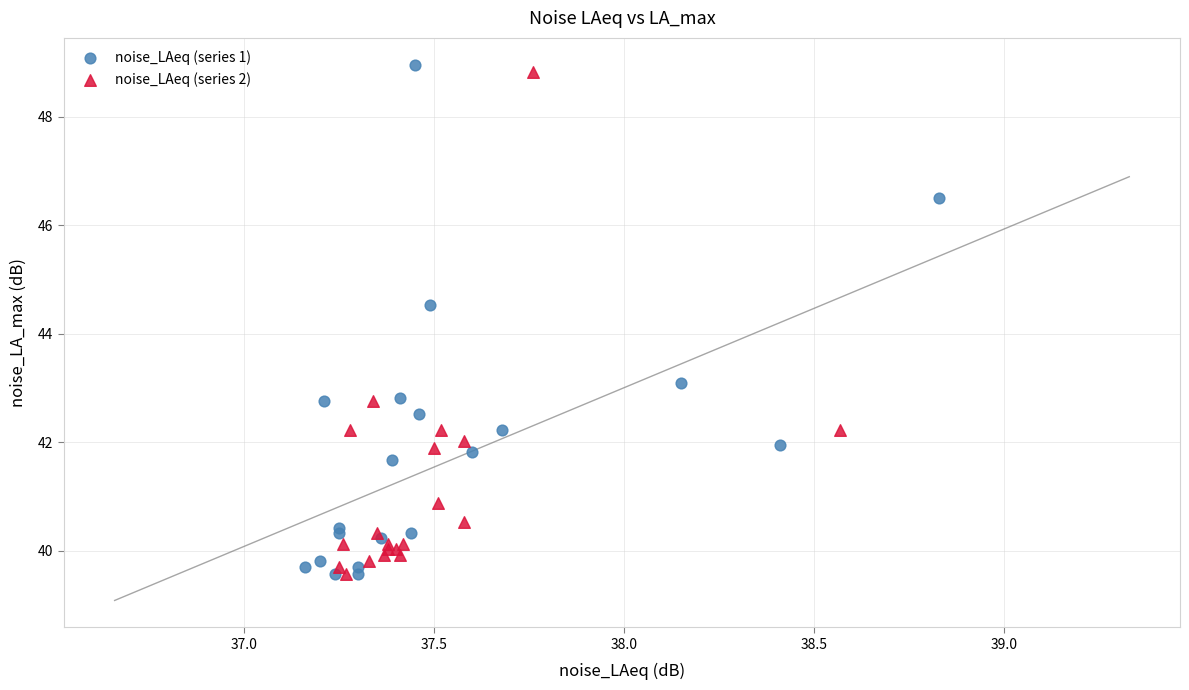

What are all the series names shown in the legend?

noise_LAeq (series 1), noise_LAeq (series 2)